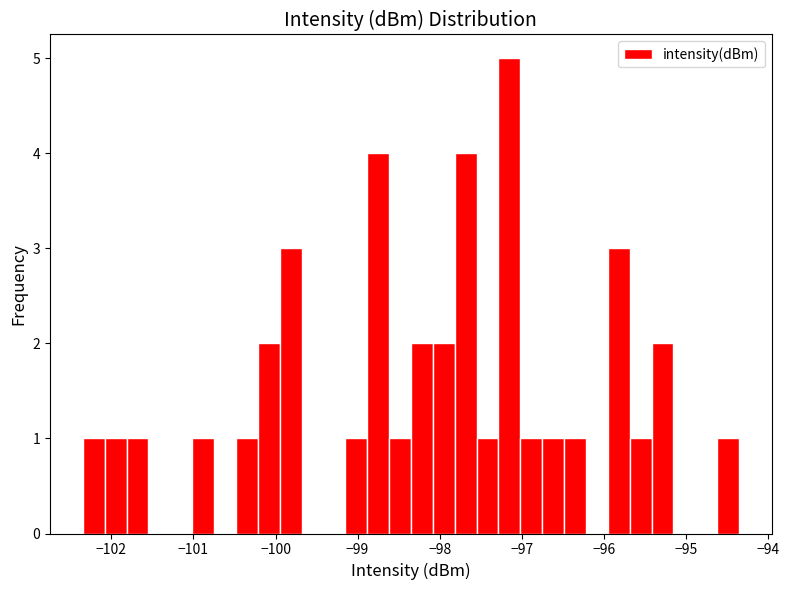

Read against the x-axis, roughly where is the centre of the tallest bar?

-97.2